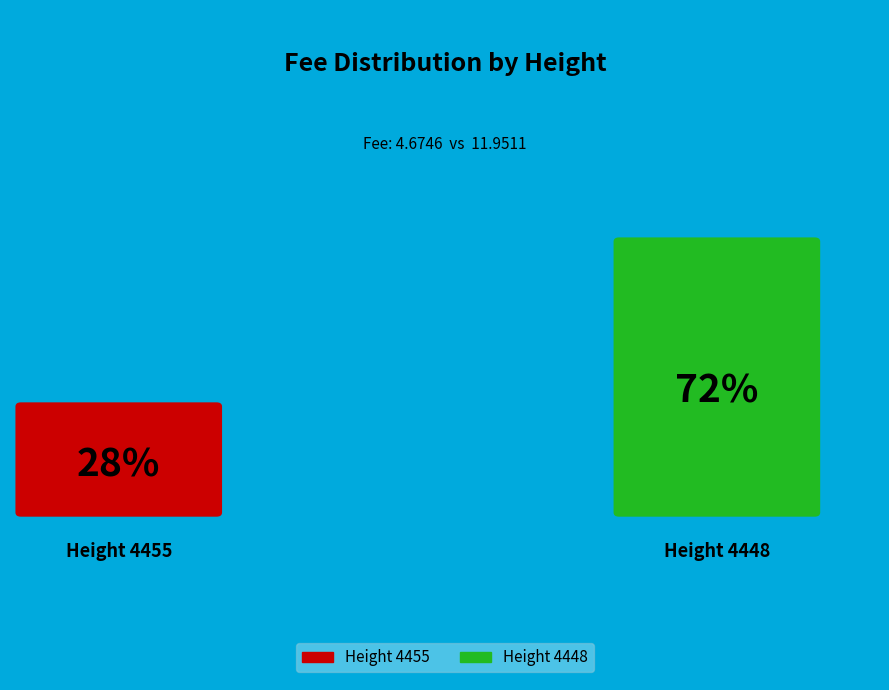

The 4455 slice represents 38% of the pie. True or false?

False